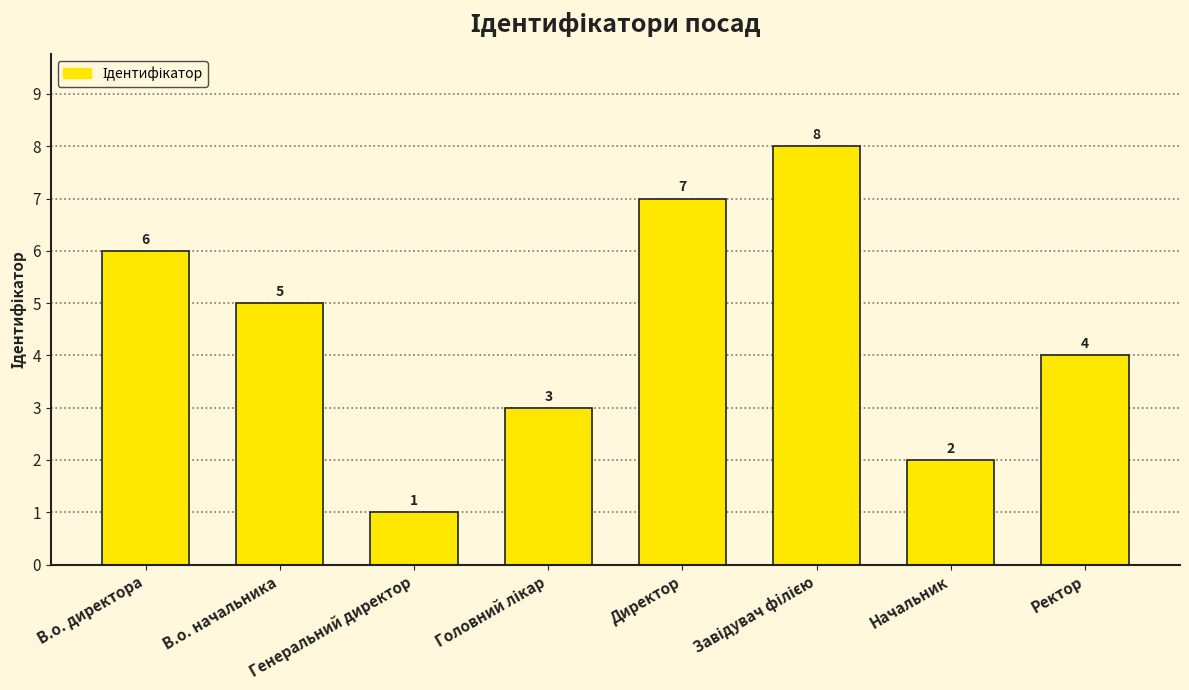

At which label does the data first exceed 5?

В.о. директора